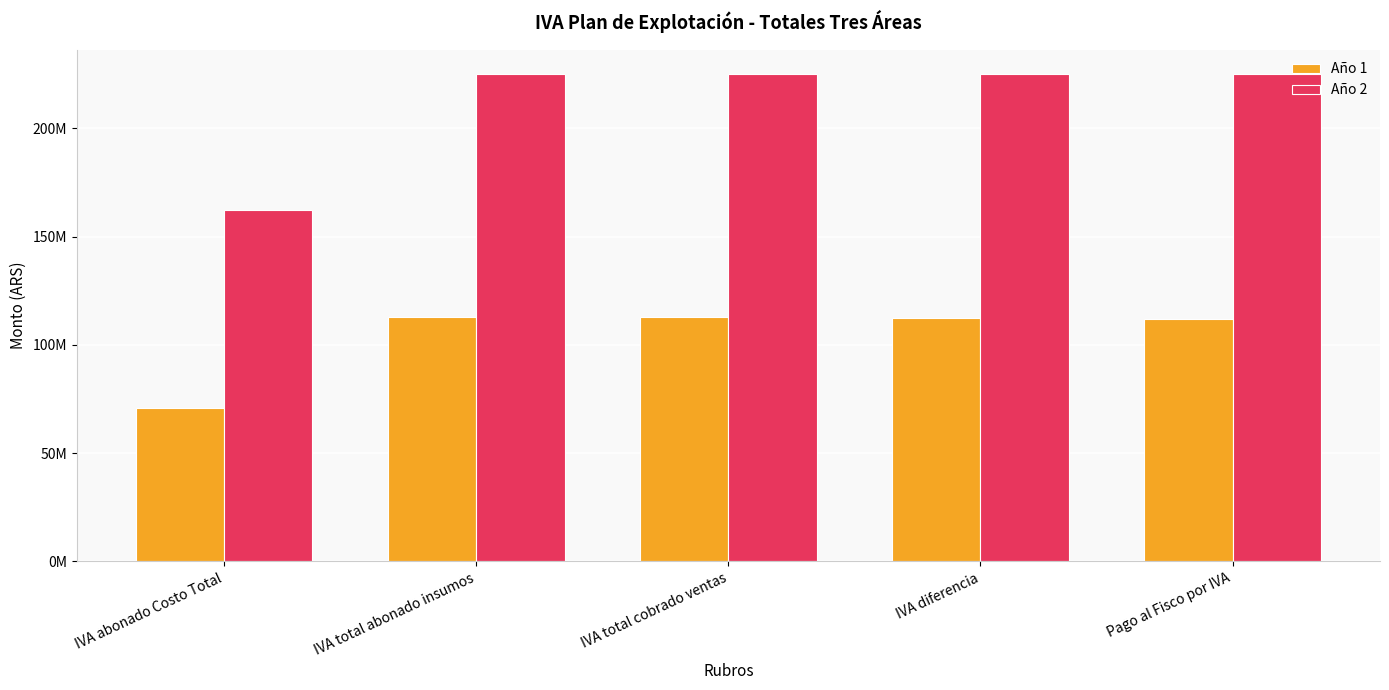

Is it true that Año 1 equals 74201834.3 at Pago al Fisco por IVA?

False